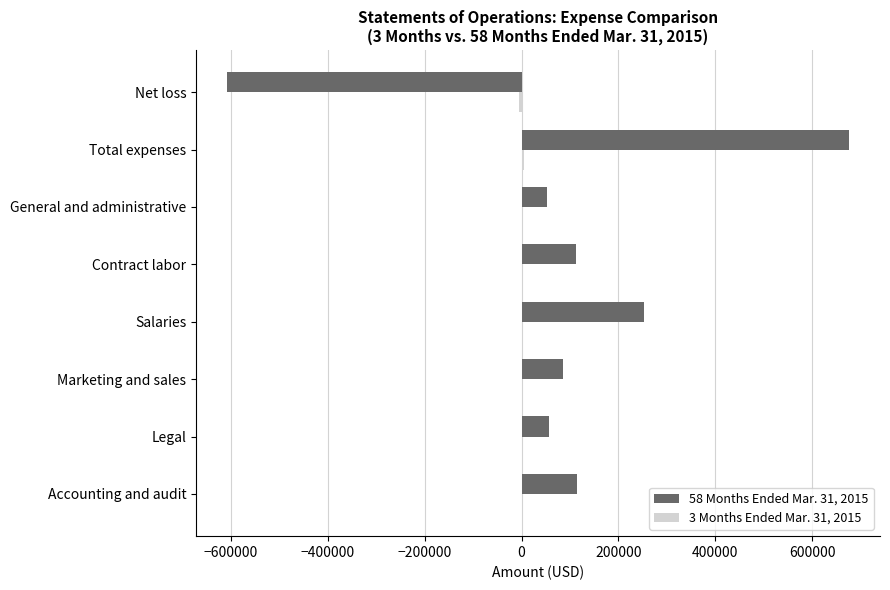

Which label corresponds to the largest value in the chart?

Total expenses